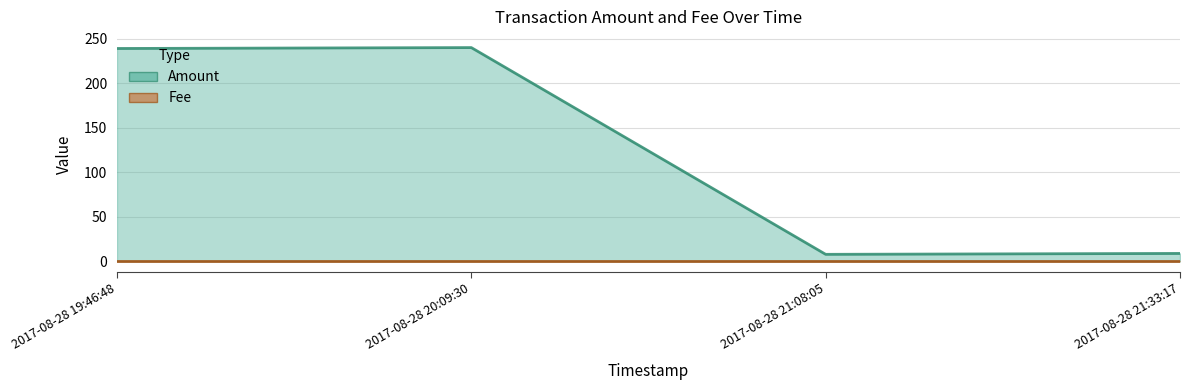

At which category does the chart reach its peak across all series?

2017-08-28 20:09:30